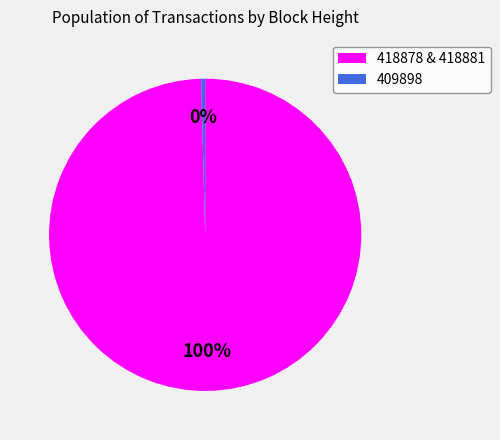

Is there any slice that represents more than half of the pie?

Yes